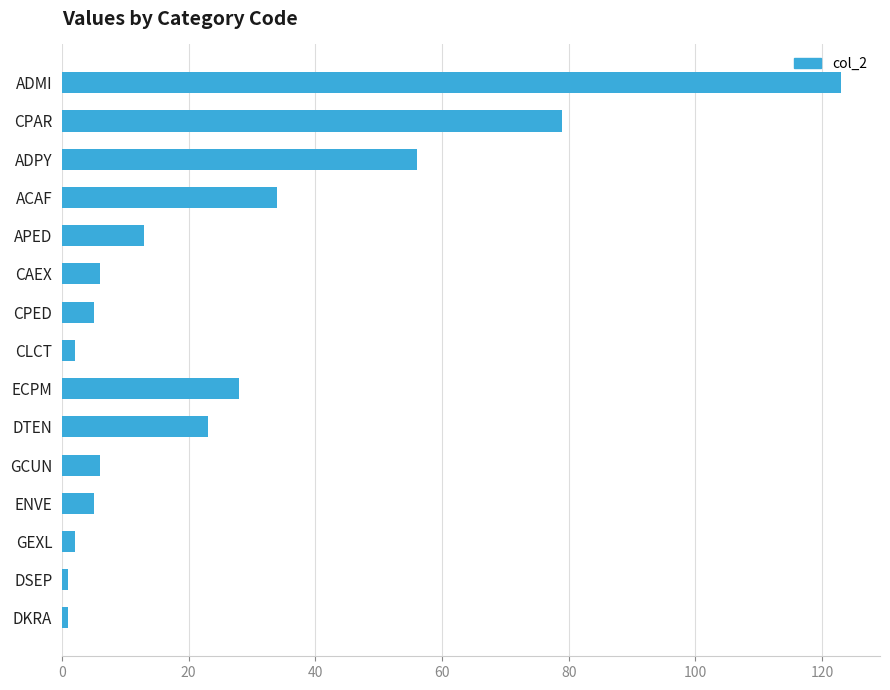

The chart shows a value of 10 at CAEX. True or false?

False